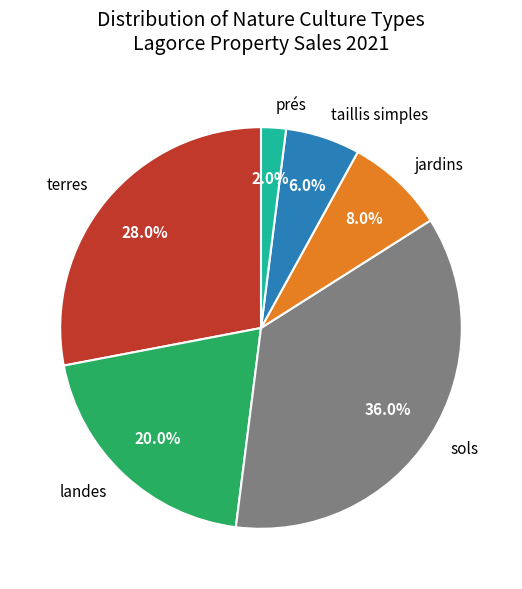

To the nearest percent, what is the difference between the largest and smallest slice percentages?

34%